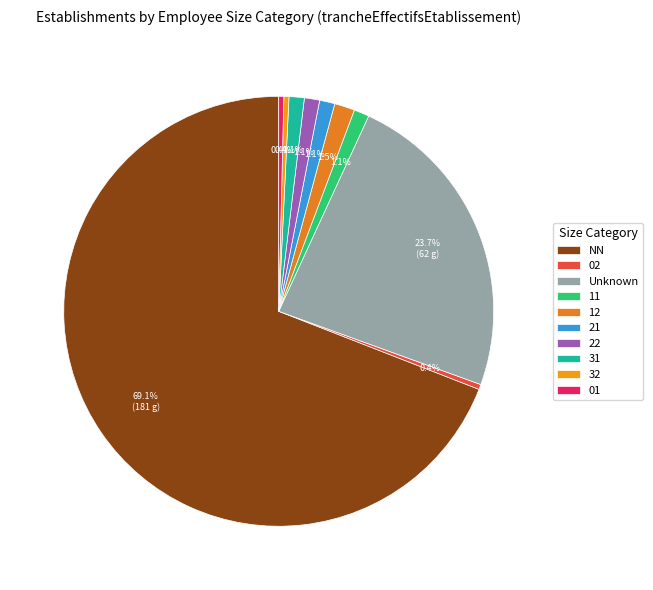

Combined, do 11 and 01 account for over 50%?

No